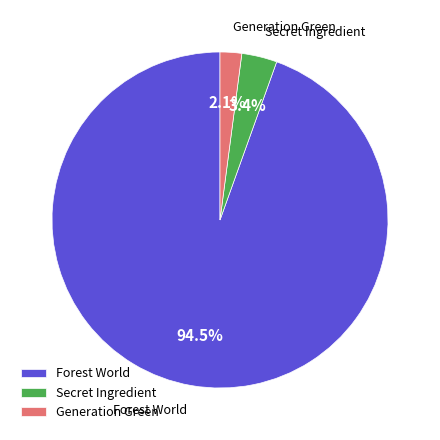

Is Generation Green the majority of the pie?

No